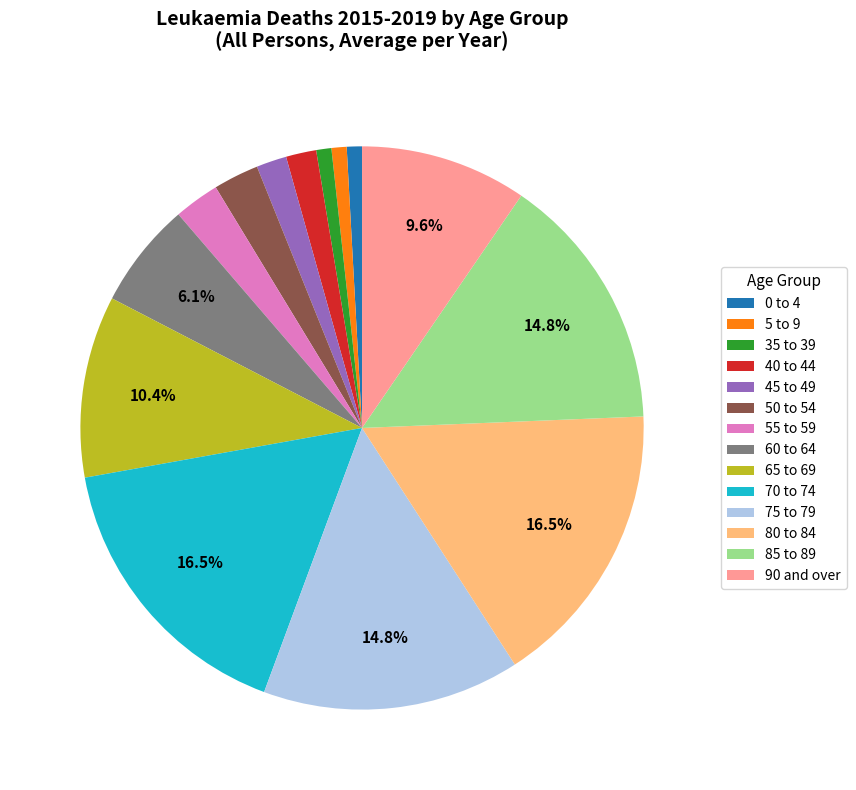

Is there any slice that represents more than half of the pie?

No